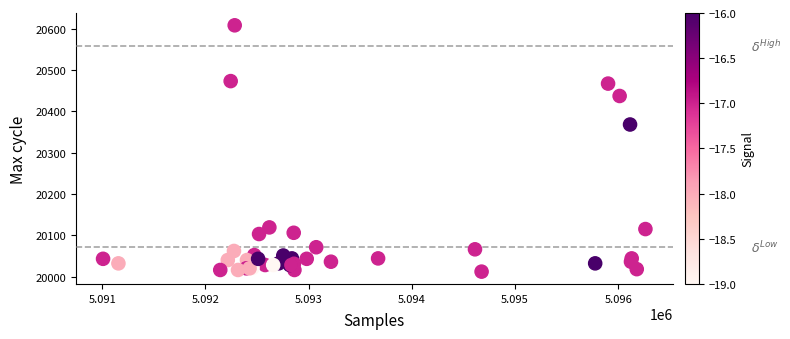

What Y value in the scatter plot is closest to 20310?

20368